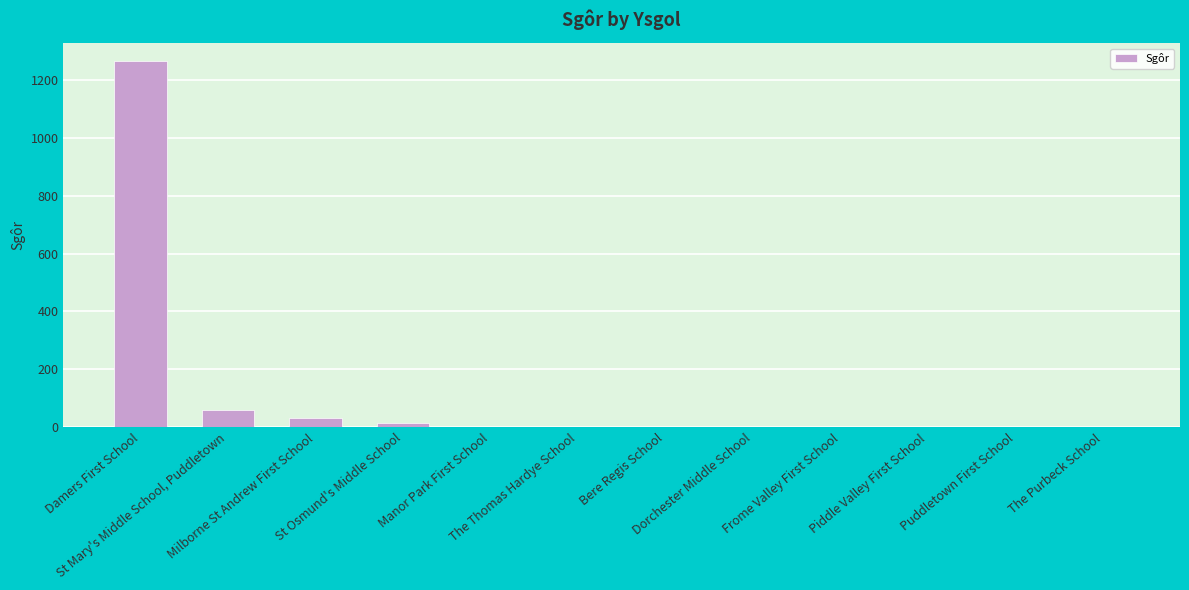

What is the greatest value displayed?

1265